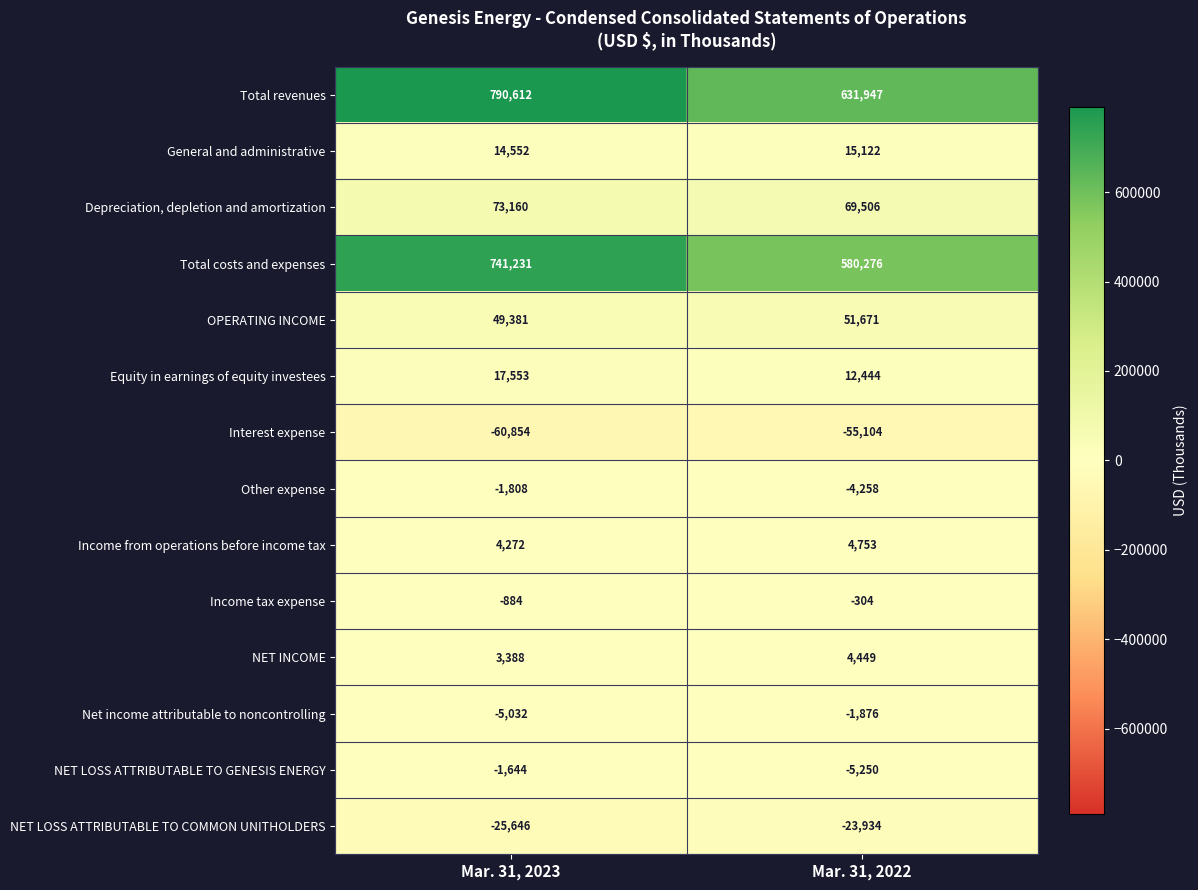

At how many categories does at least one series exceed 420376?

2